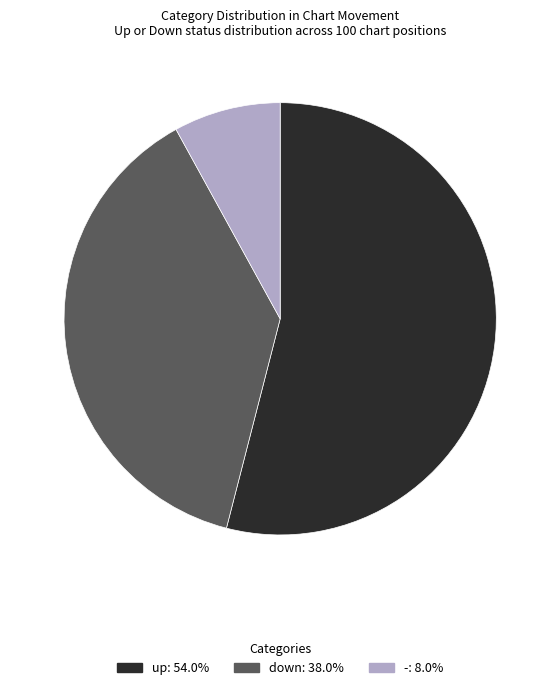

What is the ratio of the value at - to the value at down?

0.2